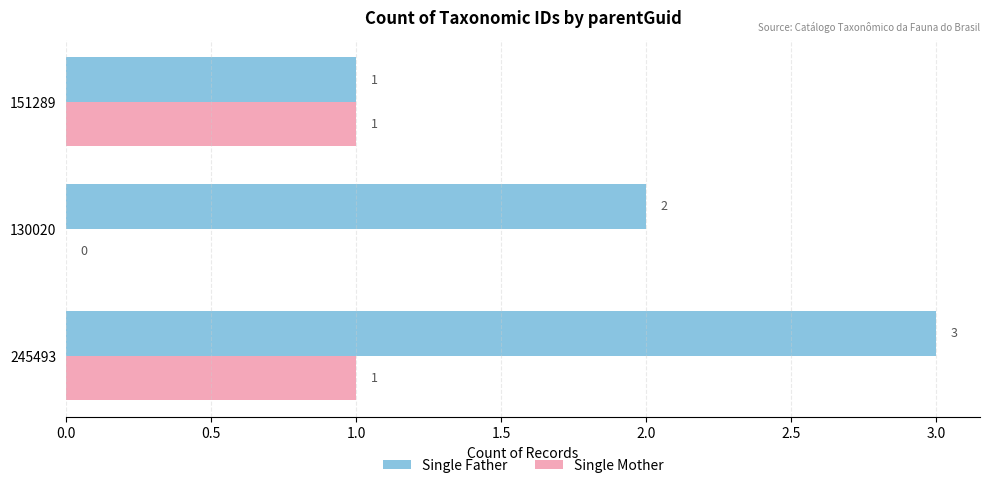

What is the sum of all Single Father values?

6